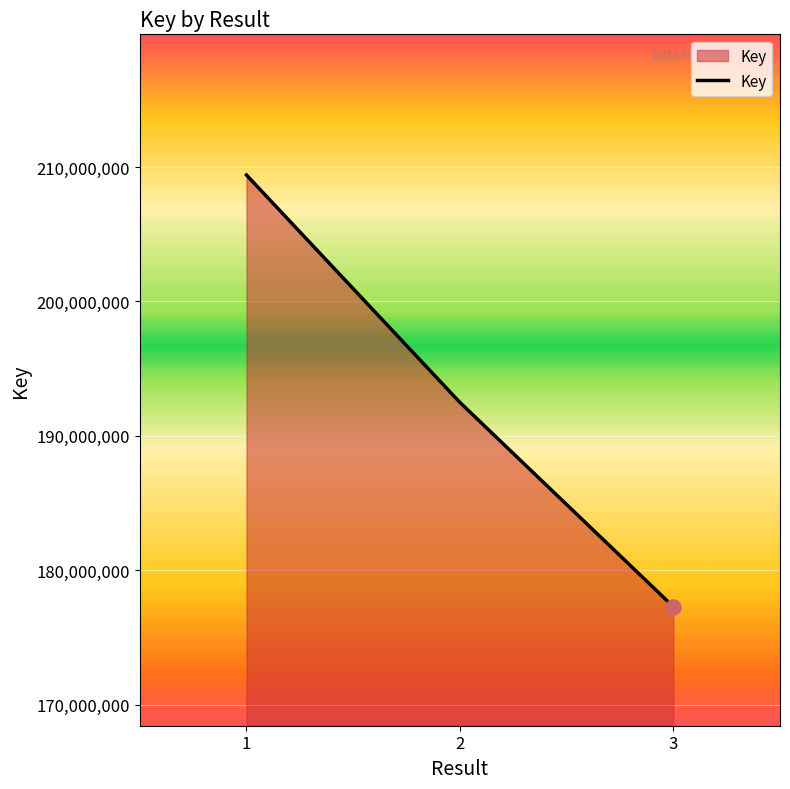

What is the change in value from 1 to 2?

-16922995